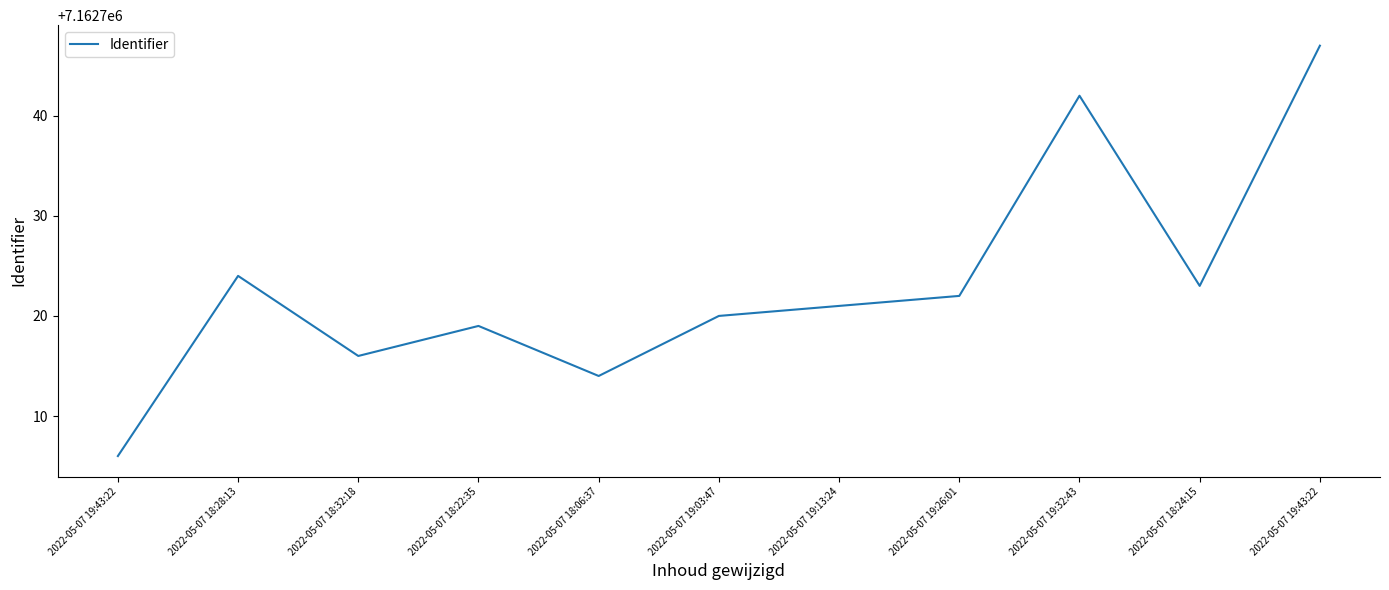

Does the chart display data point markers on the line(s)?

No